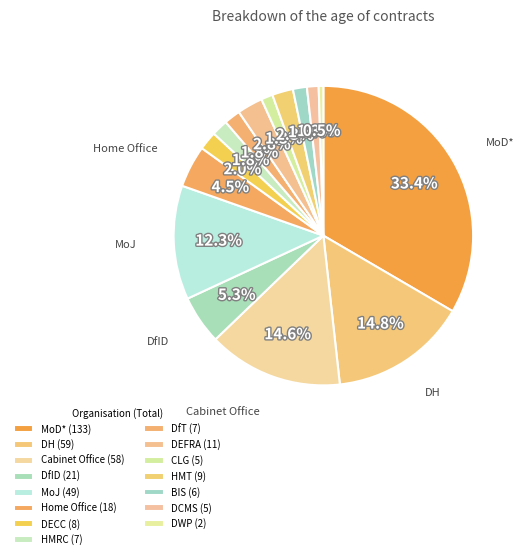

Is there any slice that represents more than half of the pie?

No